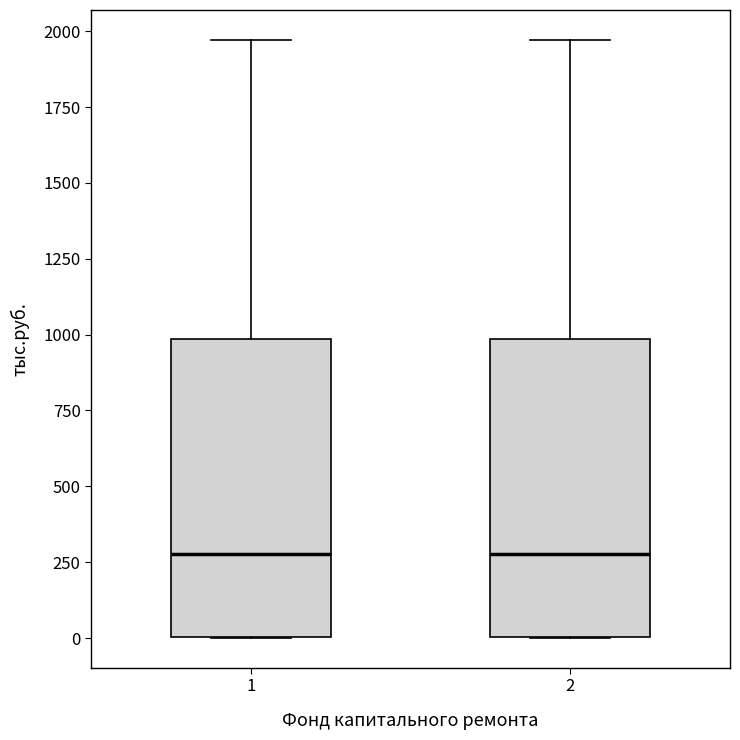

Reading left to right, transcribe this box plot: for each box, give where its median line is, the range the box spans, and where its two whiskers end, as read against the y-axis. The values are not printed on the chart, so give them approximately, as read against the axis.

1: median 300, box 0 to 1000, whiskers 0 to 1950
2: median 300, box 0 to 1000, whiskers 0 to 1950